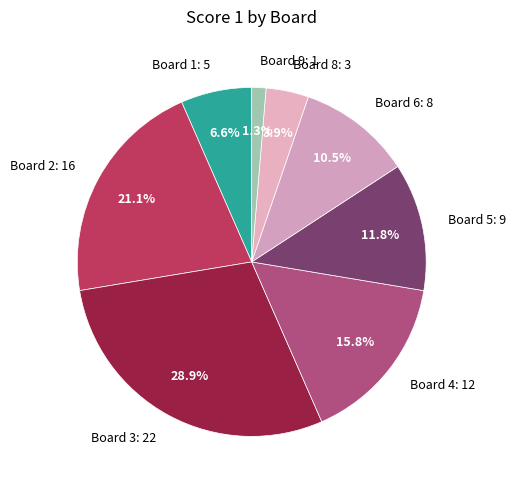

Is there any slice that represents more than half of the pie?

No